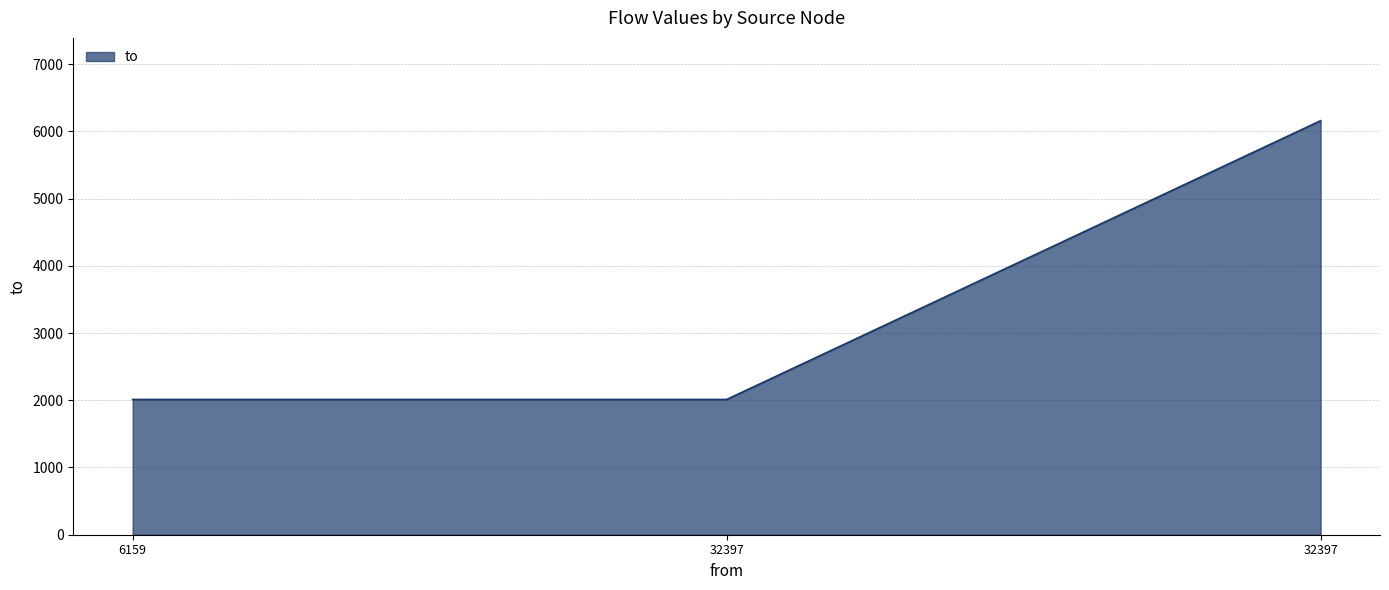

Reading right to left, extract all data points from this chart.

6159	2012	2012